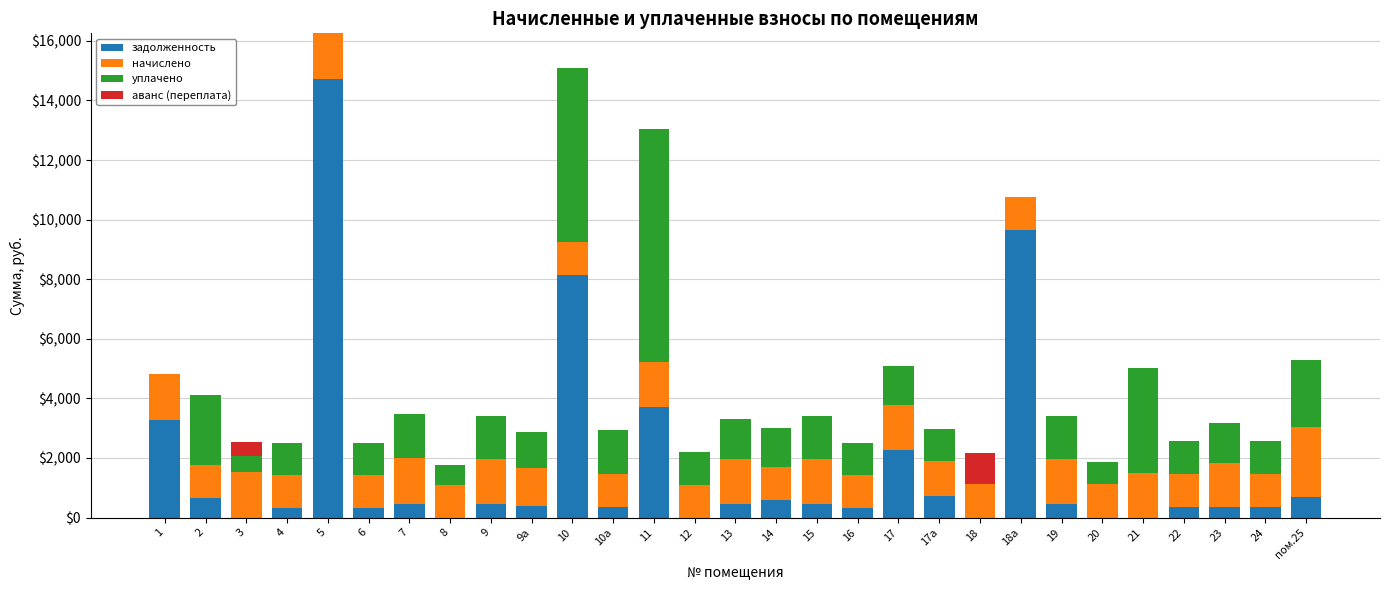

What is the total value across all series at 13?

3313.8